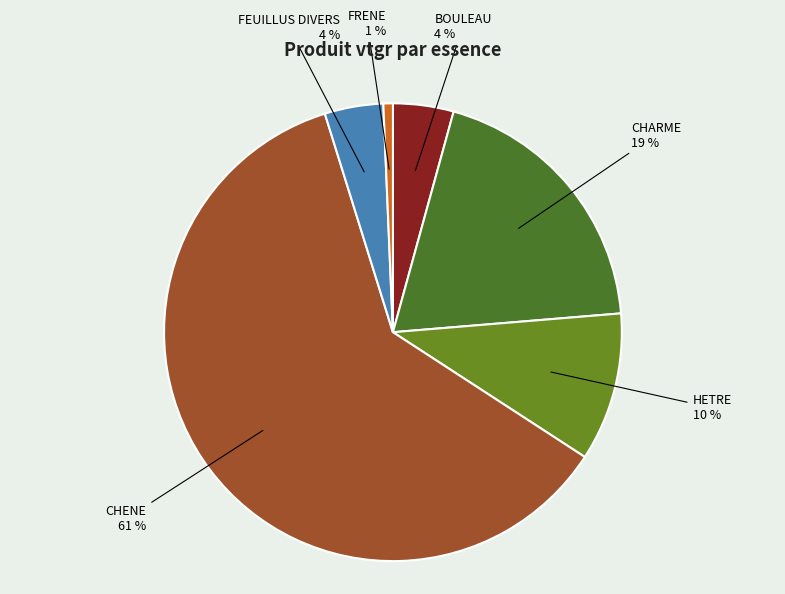

To the nearest percent, what is the difference between the HETRE and FEUILLUS DIVERS slice percentages?

6%